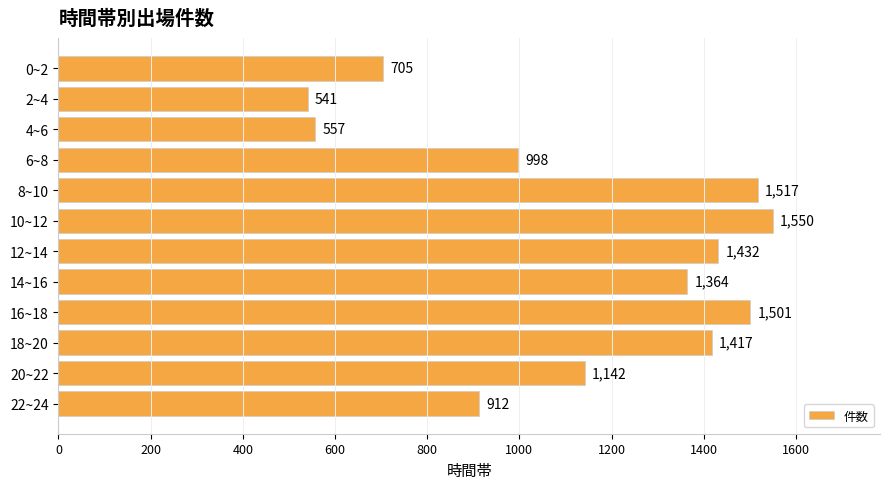

Where is the data nearest to the value 1045?

6~8